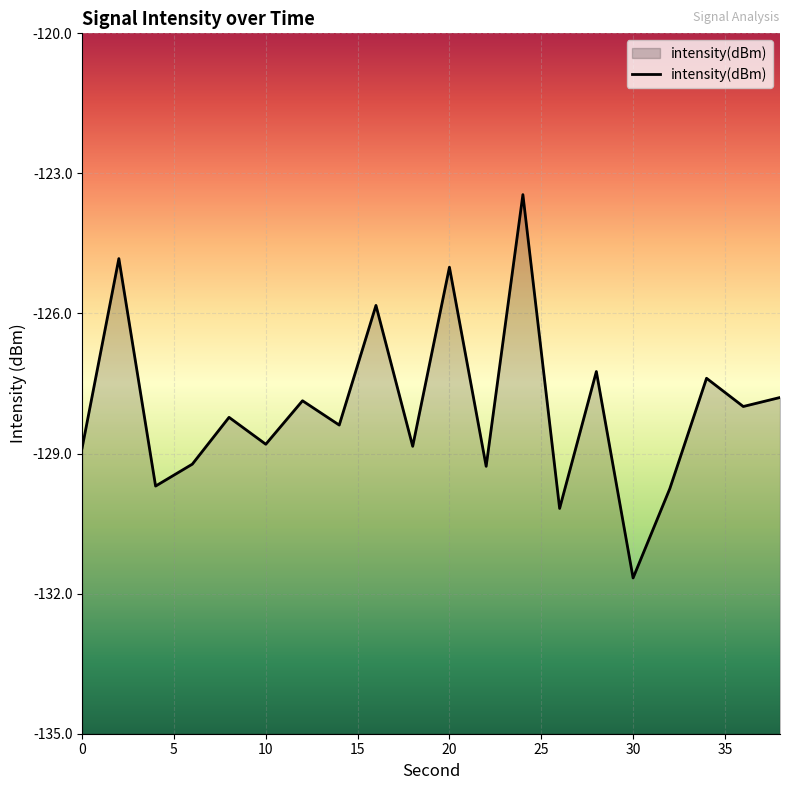

At which category does the chart reach its minimum across all series?

30